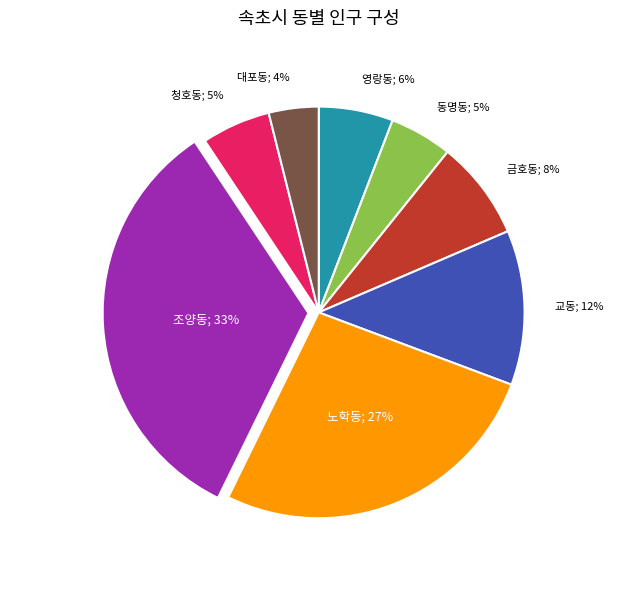

Is there a majority slice in this chart?

No